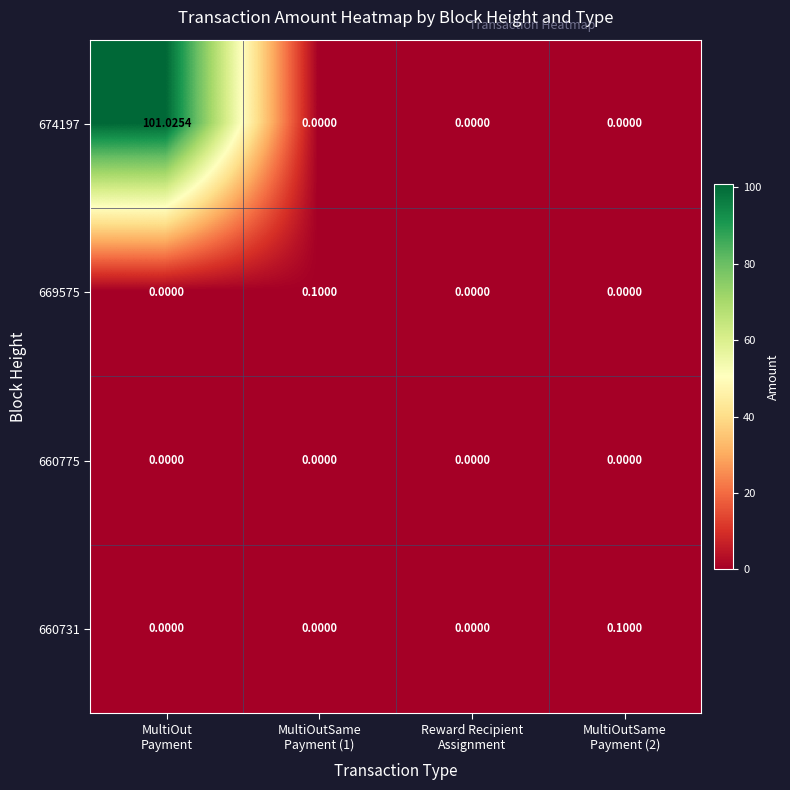

How many positive values does the 660731 series have?

1